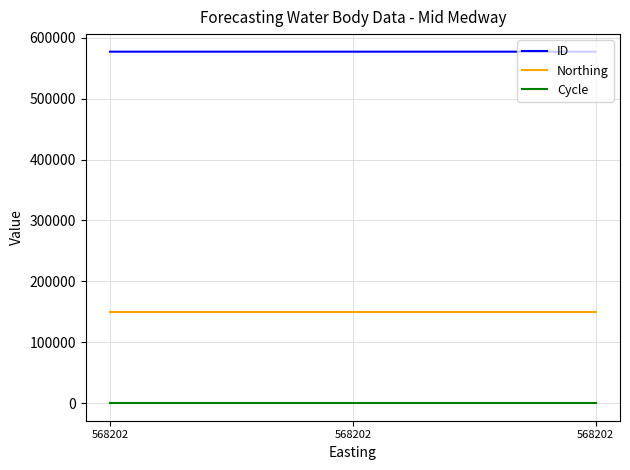

Does the chart display data point markers on the line(s)?

No